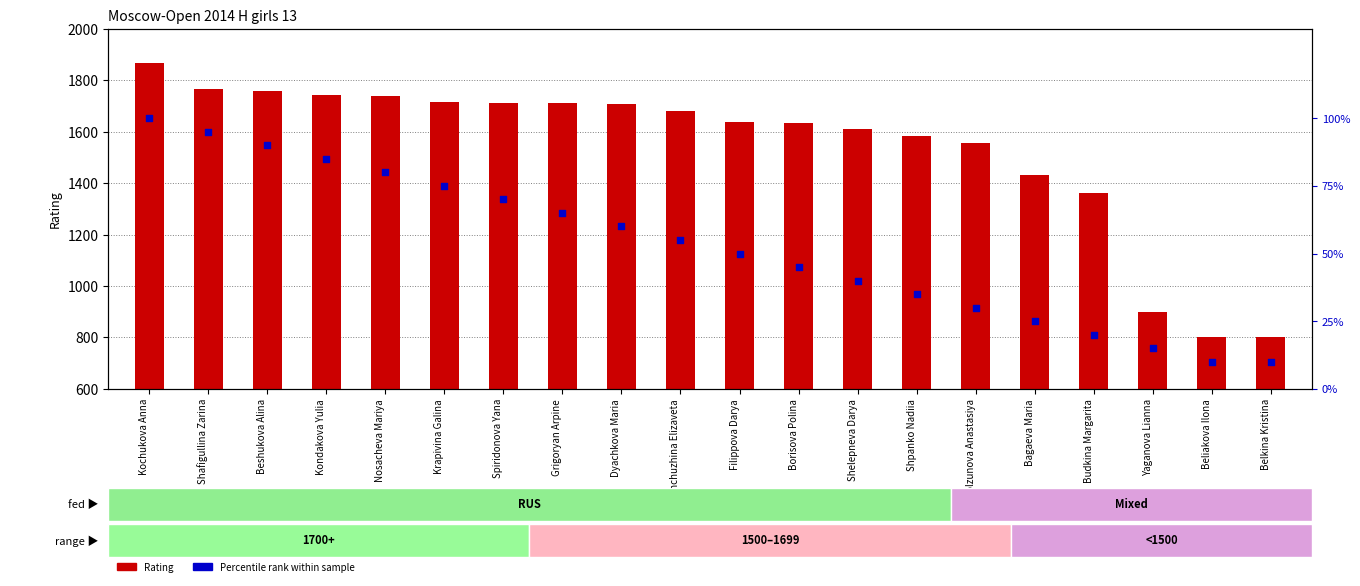

Which series reaches the minimum Y coordinate?

Percentile rank